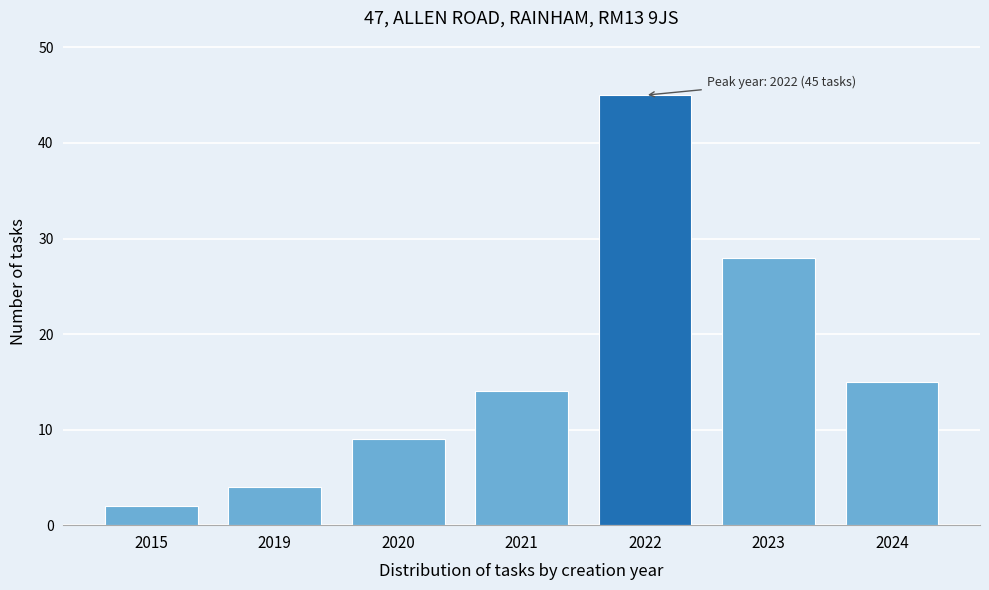

Reading left to right, transcribe all the data shown in this chart.

2015=2	2019=4	2020=9	2021=14	2022=45	2023=28	2024=15